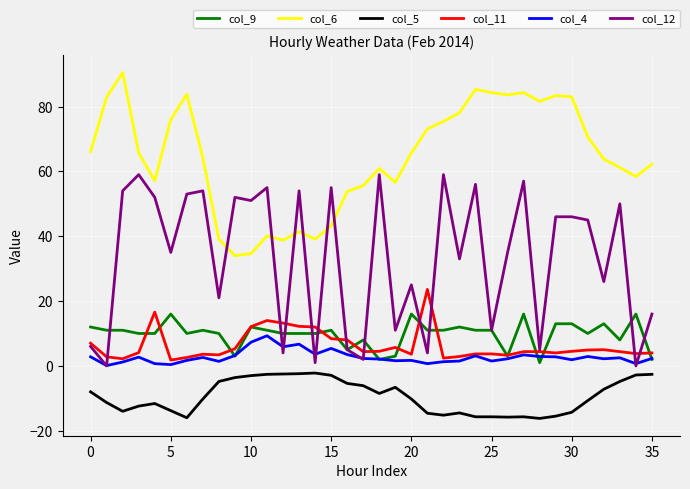

True or false: col_9 and col_5 cross at least once.

False